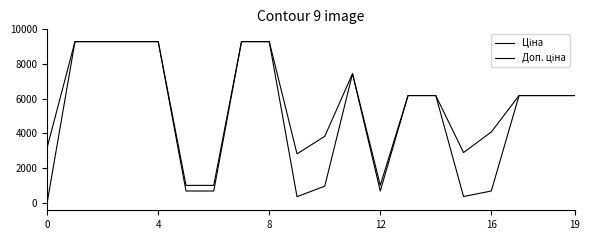

What is the average value of the Доп. ціна series?

5697.6